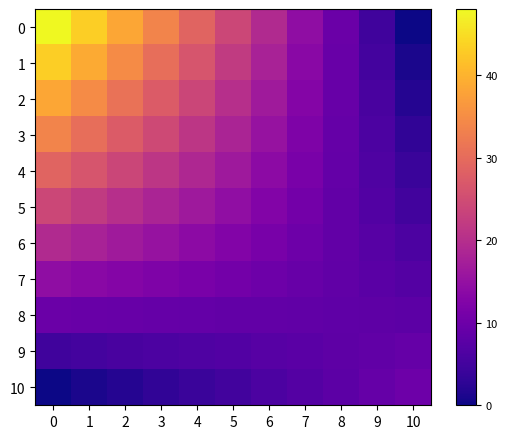

Reading right to left, what are all the values shown in this chart?

0: 10=0.0	9=4.8	8=9.6	7=14.4	6=19.2	5=24.0	4=28.8	3=33.6	2=38.4	1=43.2	0=48.0
1: 10=1.0	9=5.2	8=9.4	7=13.7	6=17.9	5=22.1	4=26.3	3=30.5	2=34.8	1=39.0	0=43.2
2: 10=2.0	9=5.6	8=9.3	7=12.9	6=16.6	5=20.2	4=23.8	3=27.5	2=31.1	1=34.8	0=38.4
3: 10=3.0	9=6.1	8=9.1	7=12.2	6=15.2	5=18.3	4=21.4	3=24.4	2=27.5	1=30.5	0=33.6
4: 10=4.0	9=6.5	8=9.0	7=11.4	6=13.9	5=16.4	4=18.9	3=21.4	2=23.8	1=26.3	0=28.8
5: 10=5.0	9=6.9	8=8.8	7=10.7	6=12.6	5=14.5	4=16.4	3=18.3	2=20.2	1=22.1	0=24.0
6: 10=6.0	9=7.3	8=8.6	7=10.0	6=11.3	5=12.6	4=13.9	3=15.2	2=16.6	1=17.9	0=19.2
7: 10=7.0	9=7.7	8=8.5	7=9.2	6=10.0	5=10.7	4=11.4	3=12.2	2=12.9	1=13.7	0=14.4
8: 10=8.0	9=8.2	8=8.3	7=8.5	6=8.6	5=8.8	4=9.0	3=9.1	2=9.3	1=9.4	0=9.6
9: 10=9.0	9=8.6	8=8.2	7=7.7	6=7.3	5=6.9	4=6.5	3=6.1	2=5.6	1=5.2	0=4.8
10: 10=10.0	9=9.0	8=8.0	7=7.0	6=6.0	5=5.0	4=4.0	3=3.0	2=2.0	1=1.0	0=0.0